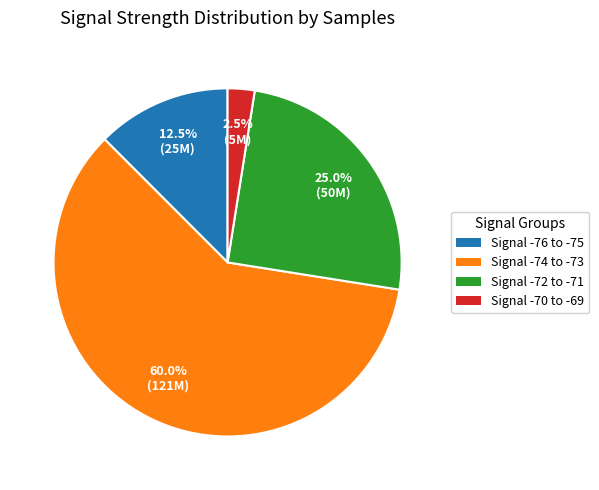

Which category has the smallest portion of the pie?

Signal -70 to -69